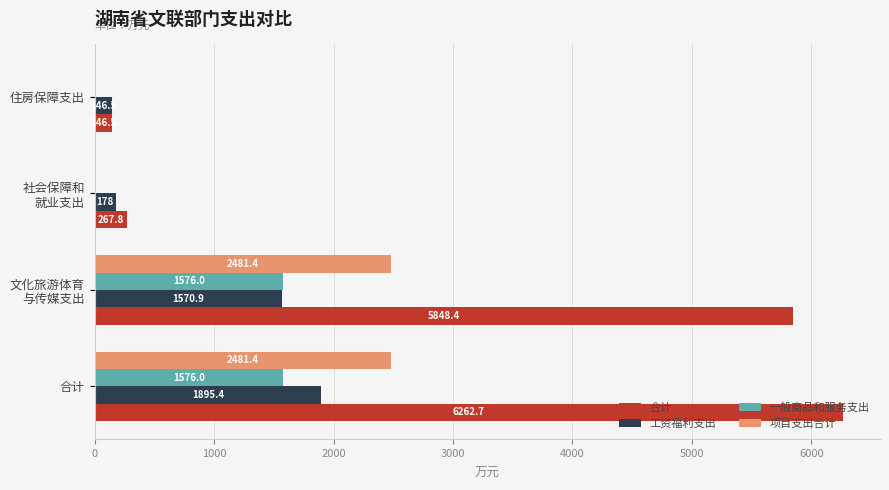

What is the total value across all series at 住房保障支出?

293.0